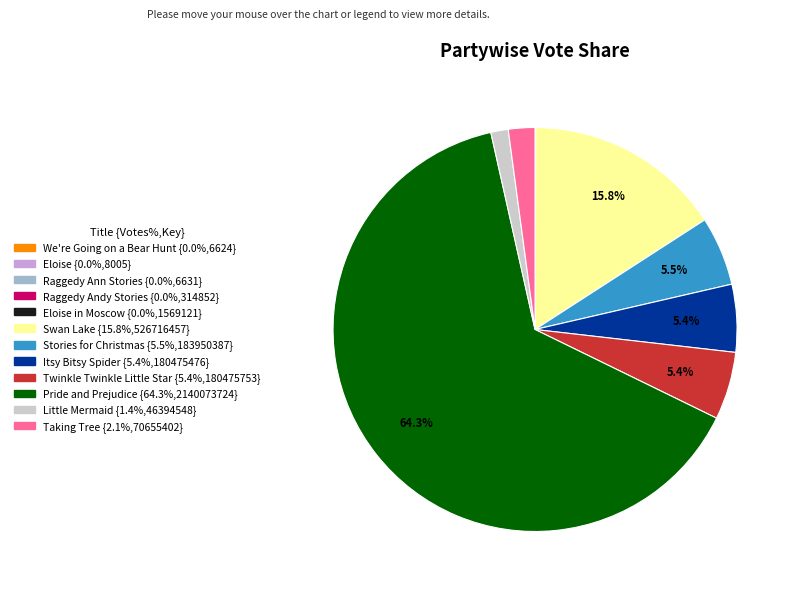

Is there a majority slice in this chart?

Yes